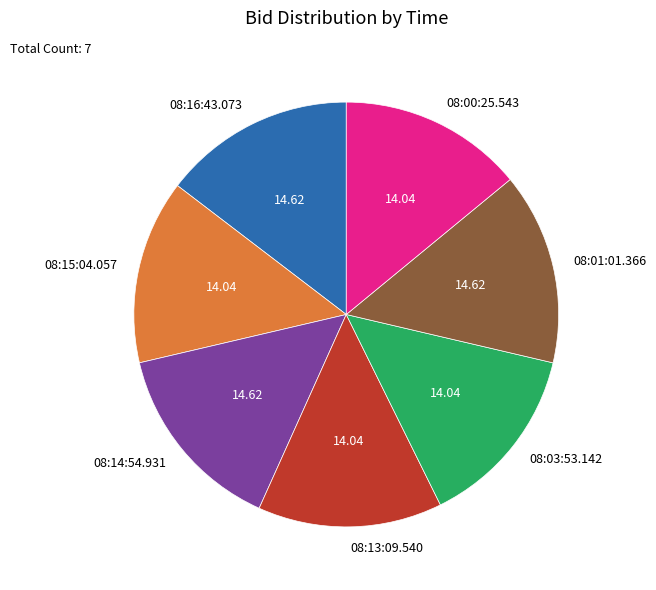

Count the number of slices in the pie.

7